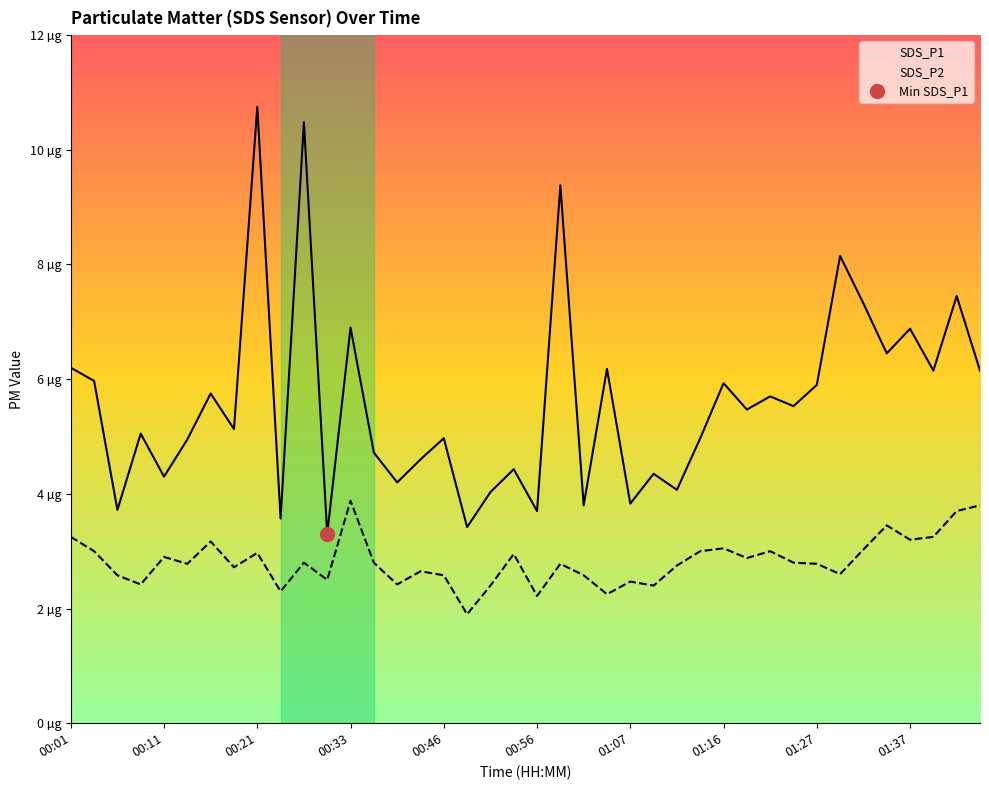

Where is SDS_P2 nearest to the value 2?

17